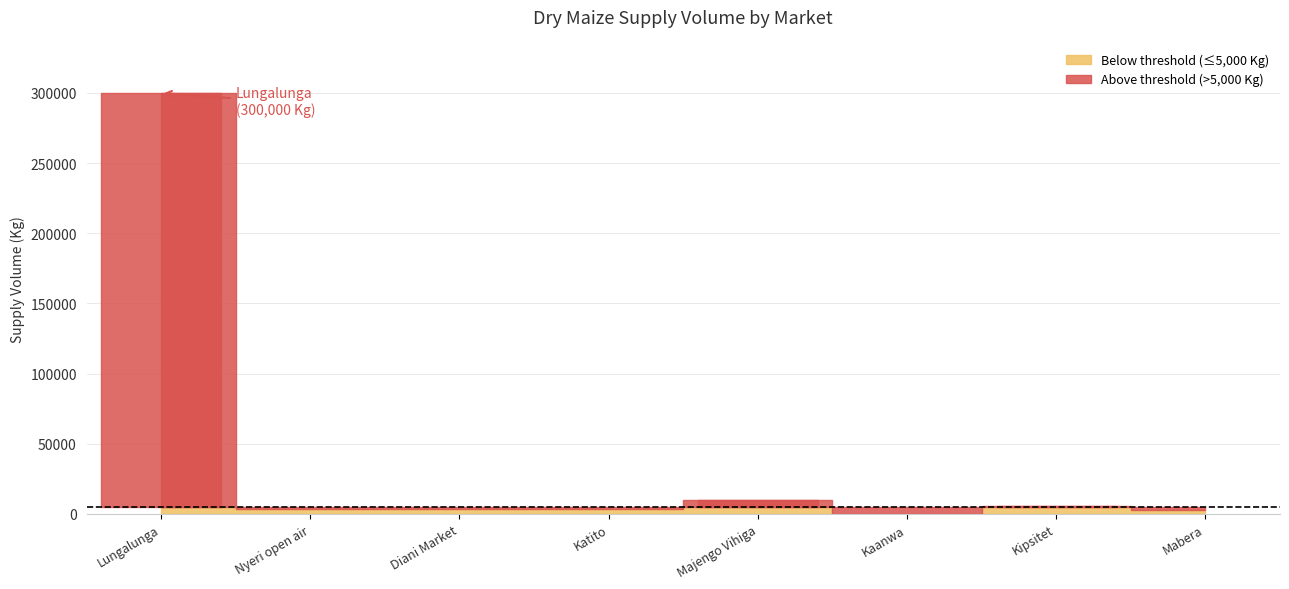

Is it true that the value at Lungalunga is 69271?

False